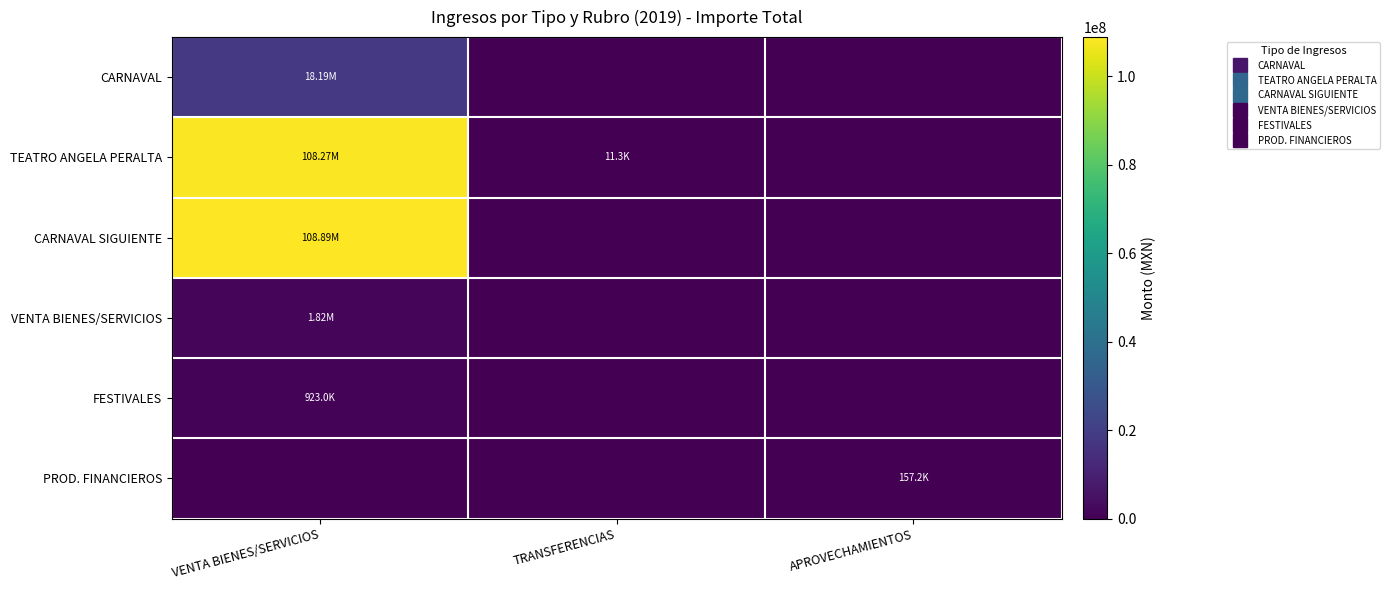

Which series has the largest range (max minus min)?

CARNAVAL SIGUIENTE